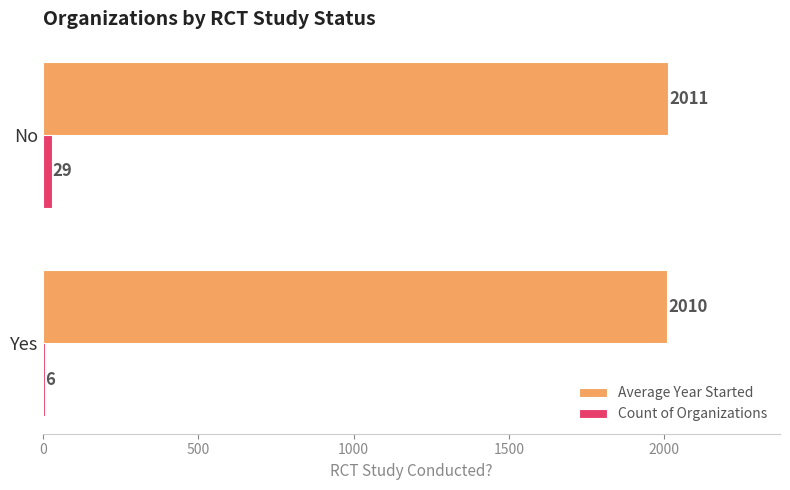

What are all the series names shown in the legend?

Average Year Started, Count of Organizations